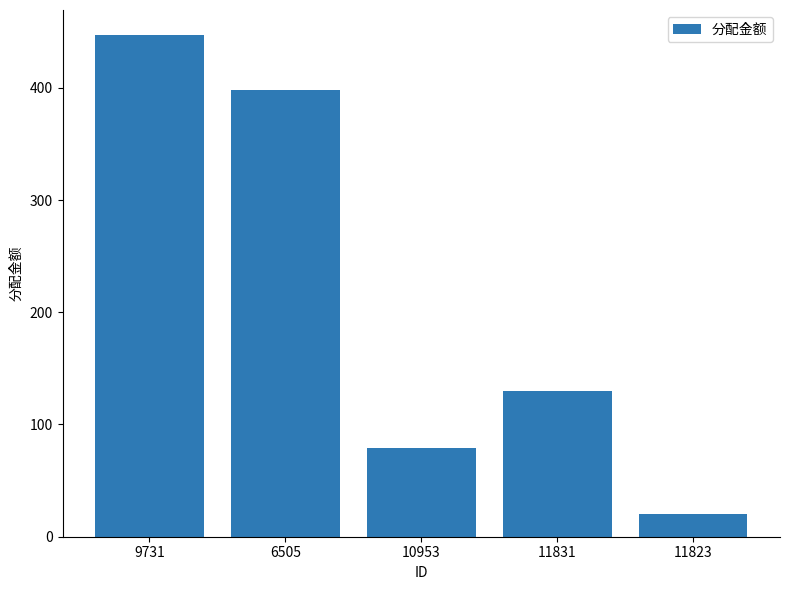

Are the bars grouped side by side (vs. stacked)?

No